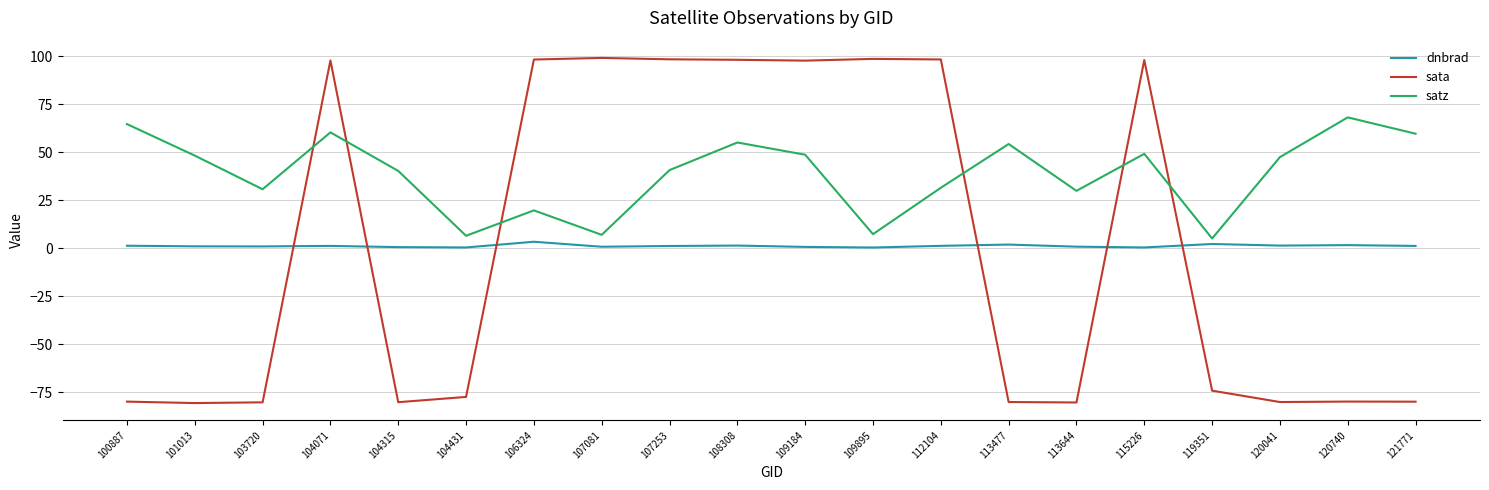

After their last crossing, which series has the higher values: satz or sata?

satz